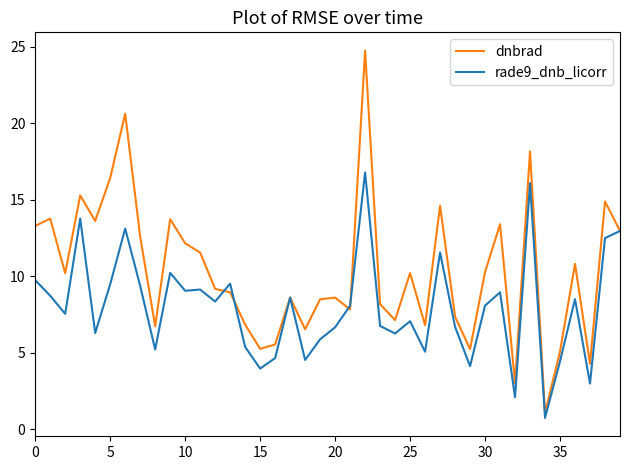

Which series has the largest total across all categories?

dnbrad